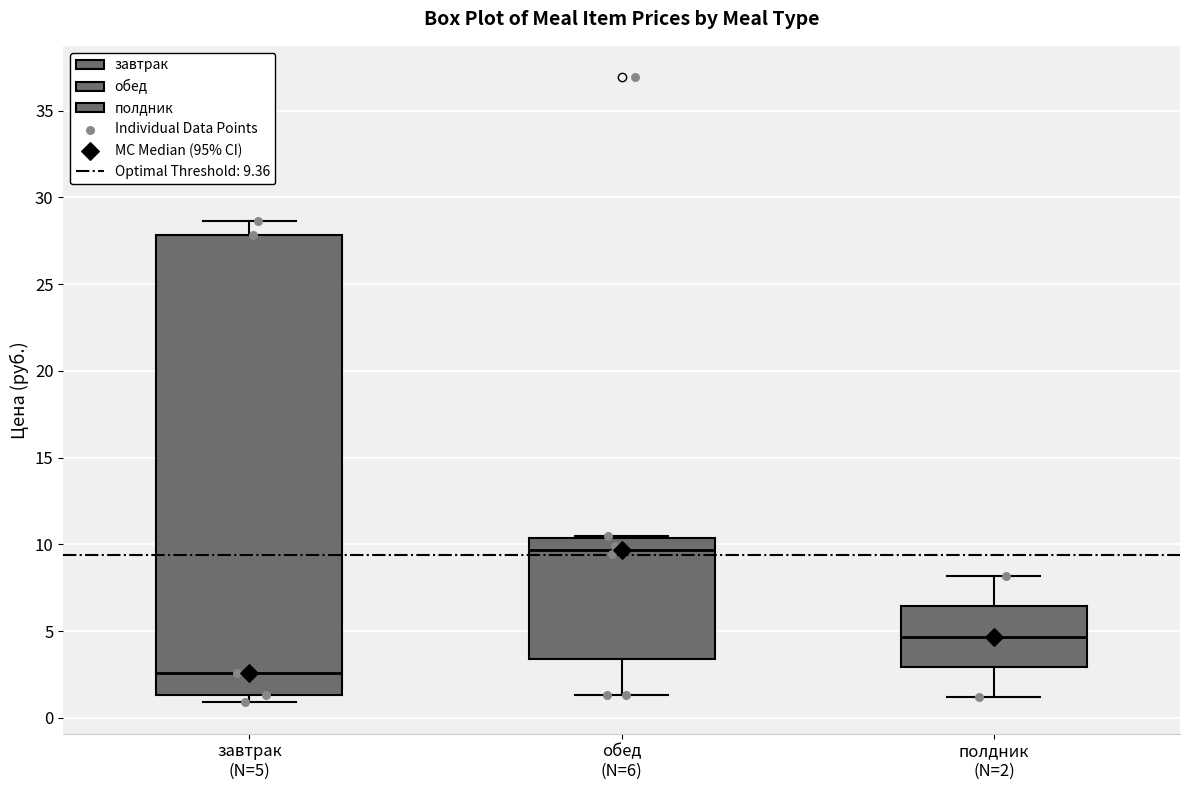

Where does the median line of the box for обед (N=6) sit on the y-axis? The values are not printed on the chart, so give them approximately, as read against the axis.

9.5